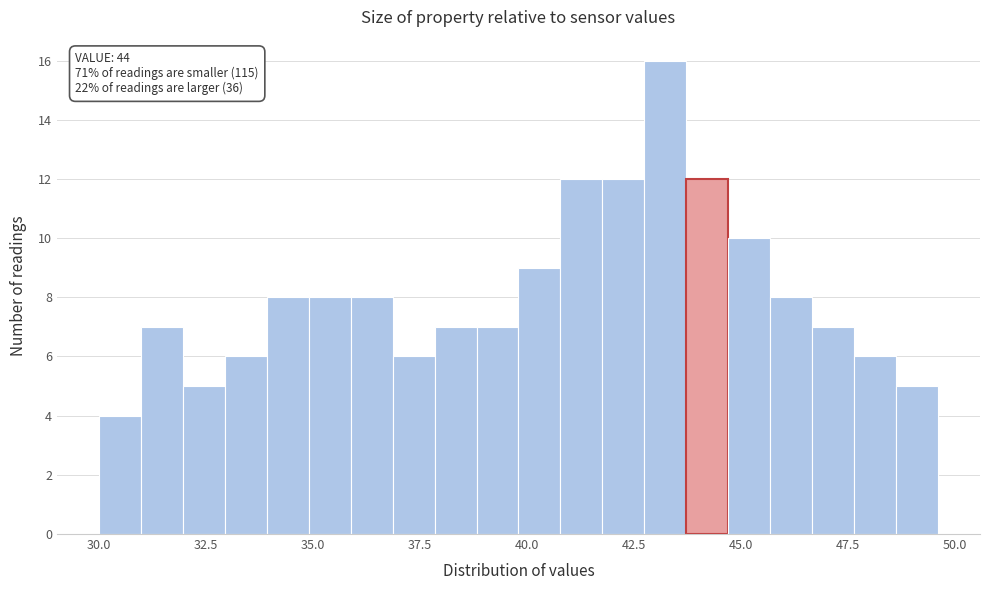

Read against the x-axis, roughly where is the centre of the tallest bar?

43.0